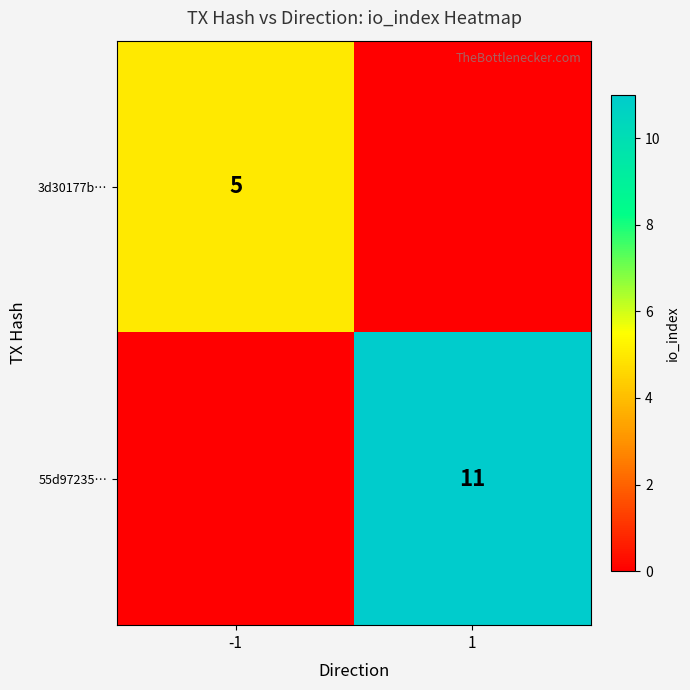

Is the value of 3d30177b… at -1 greater than the value of 55d97235… at 1?

No